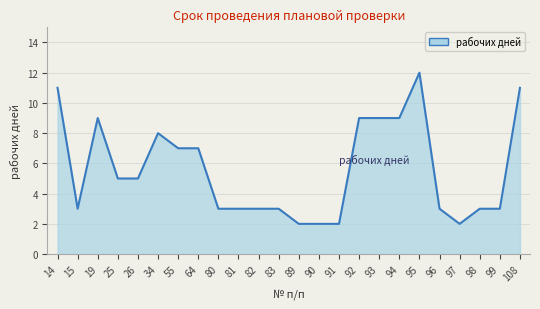

Is it true that the value at 97 is 4?

False